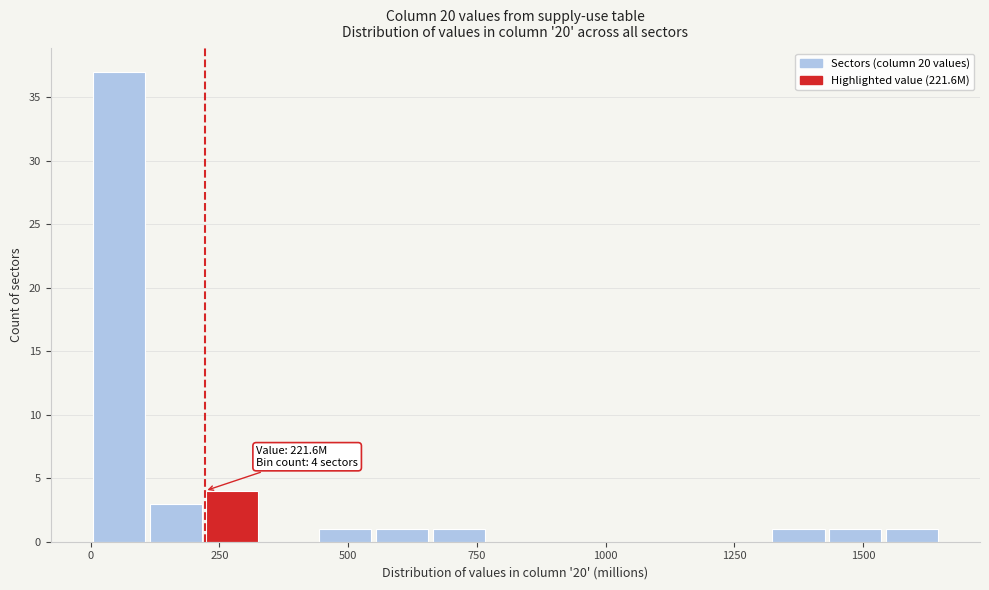

Around what value on the x-axis is the tallest bar? Give the approximate position of its centre, as read against the axis.

50